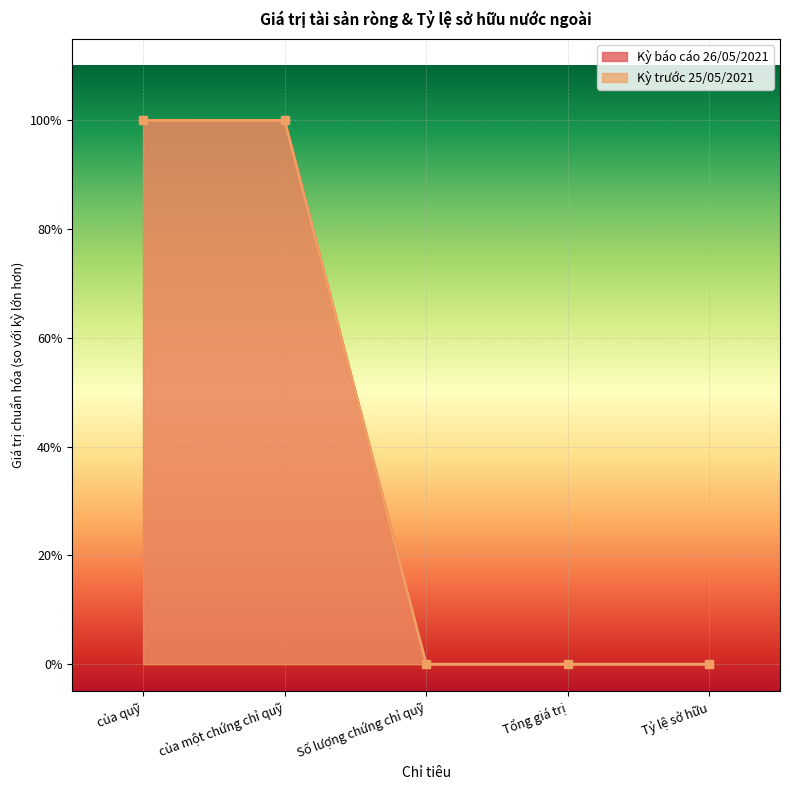

List the labels in order of Kỳ trước 25/05/2021 (line) value, largest first.

của một chứng chỉ quỹ, của quỹ, Số lượng chứng chỉ quỹ, Tổng giá trị, Tỷ lệ sở hữu